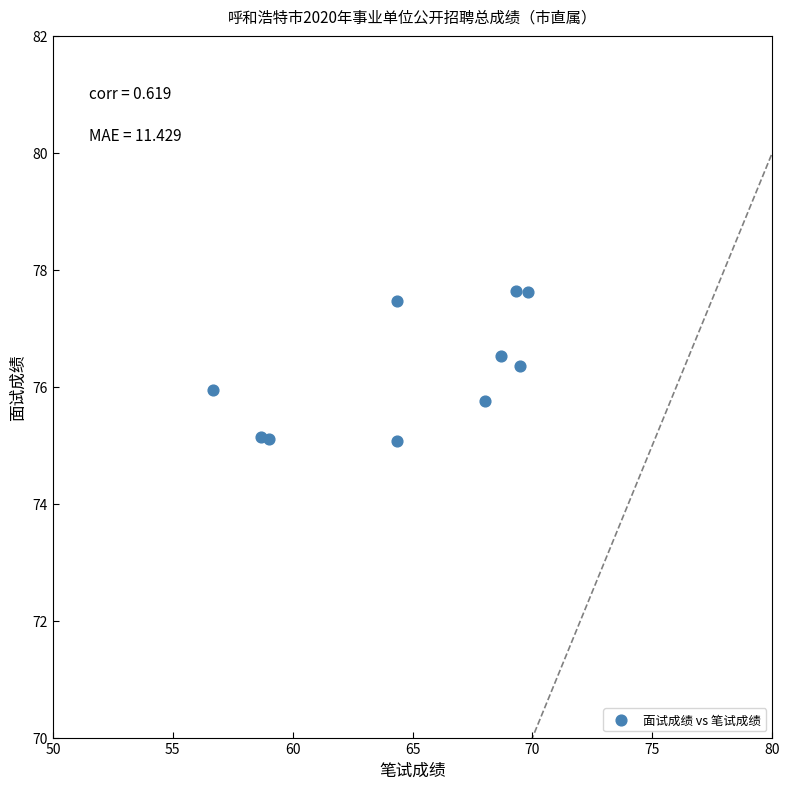

What is the average Y value?

76.3